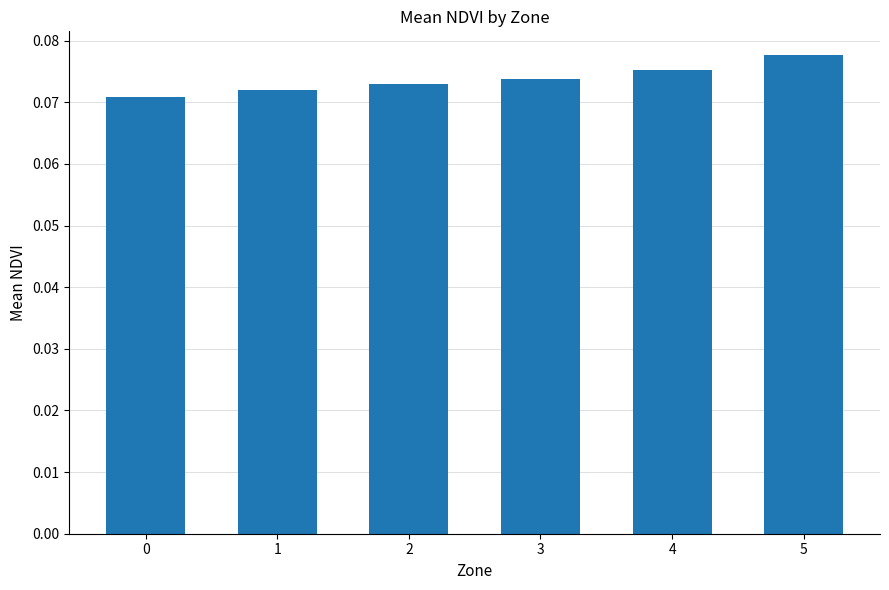

What is the sum of all values?

0.4